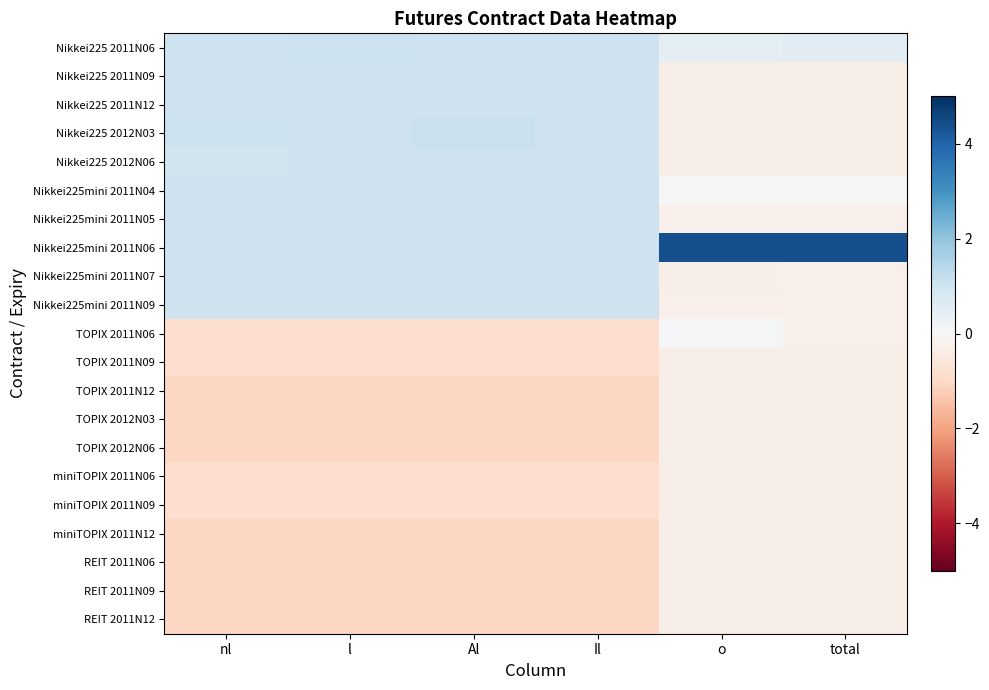

At which category is the sum across all series the highest?

Il